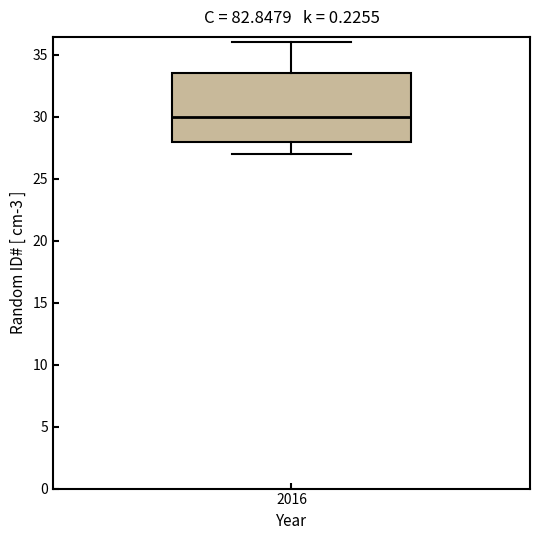

Transcribe this box plot: give where the median line is, the range the box spans, and where the two whiskers end, as read against the y-axis. The values are not printed on the chart, so give them approximately, as read against the axis.

median 30.0, box 28.0 to 33.5, whiskers 27.0 to 36.0